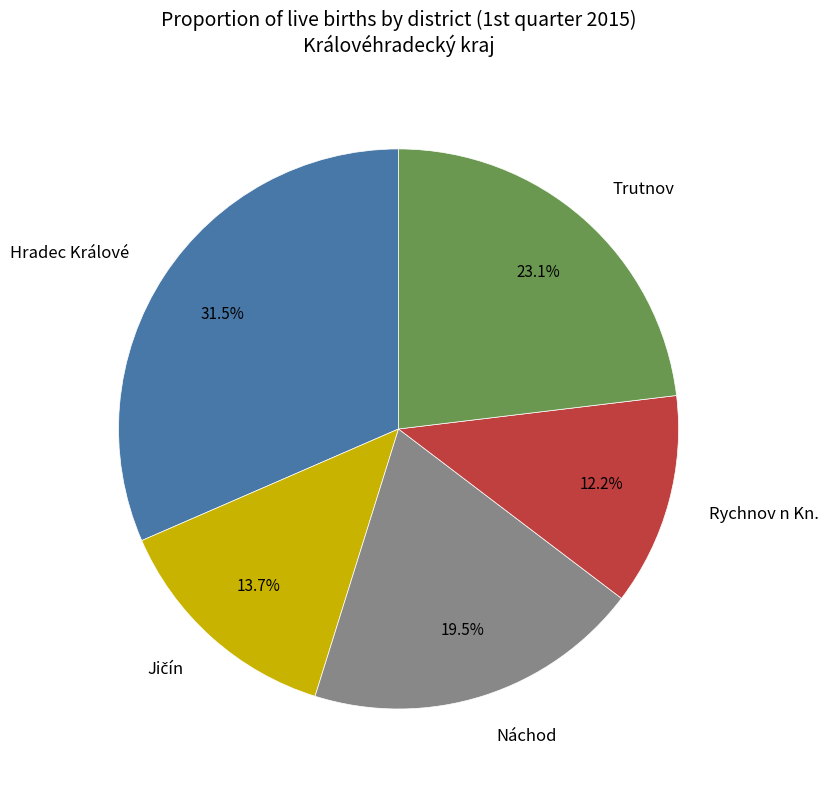

Which has a higher value, Trutnov or Náchod?

Trutnov